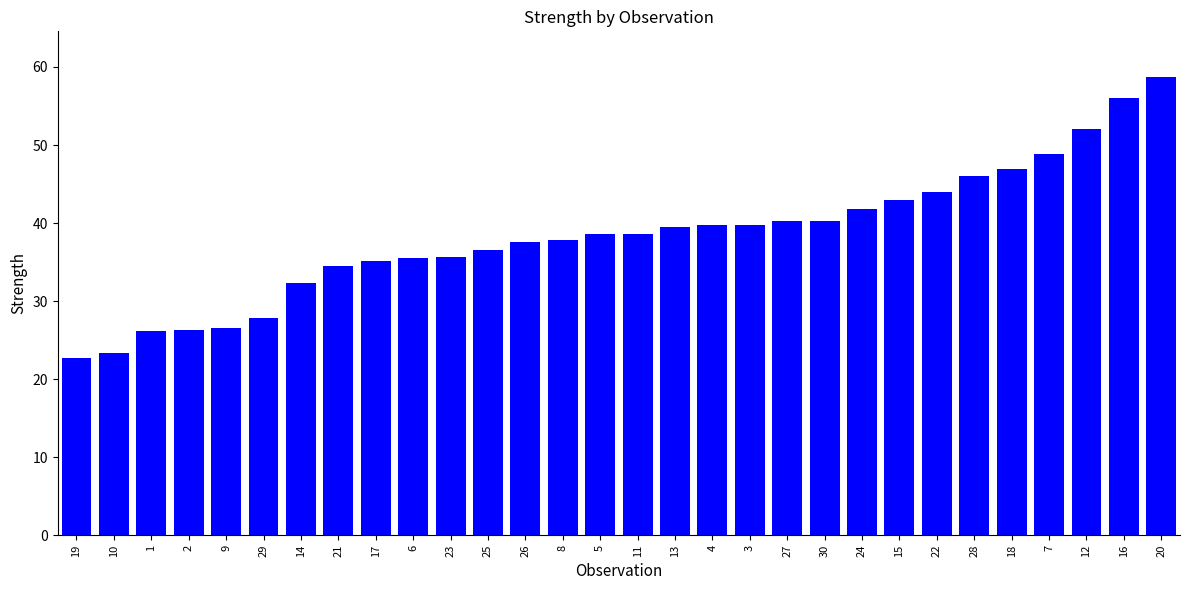

What position from the right is 24?

9